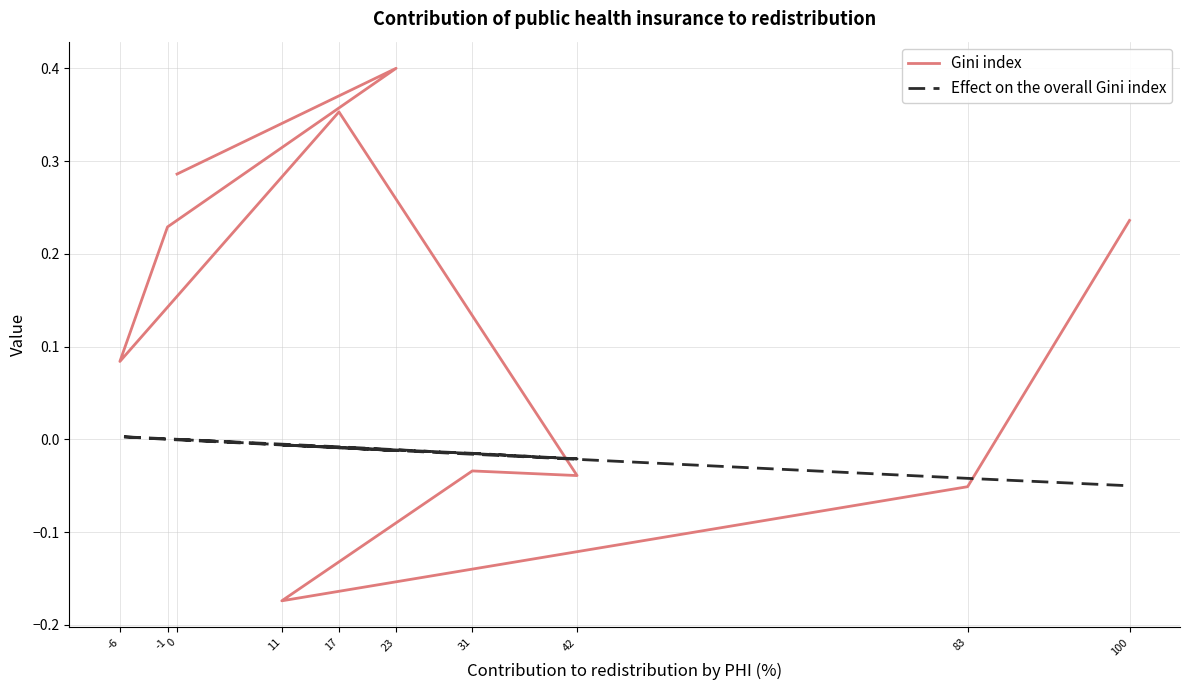

What is the label of the 2nd point from the right?

83